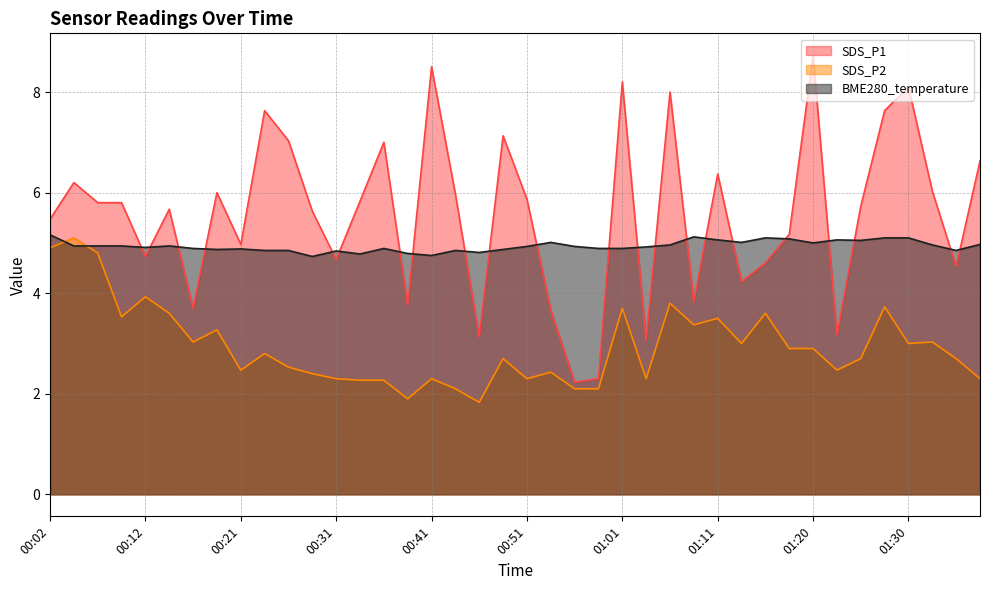

At which category is the sum across all series the highest?

01:01